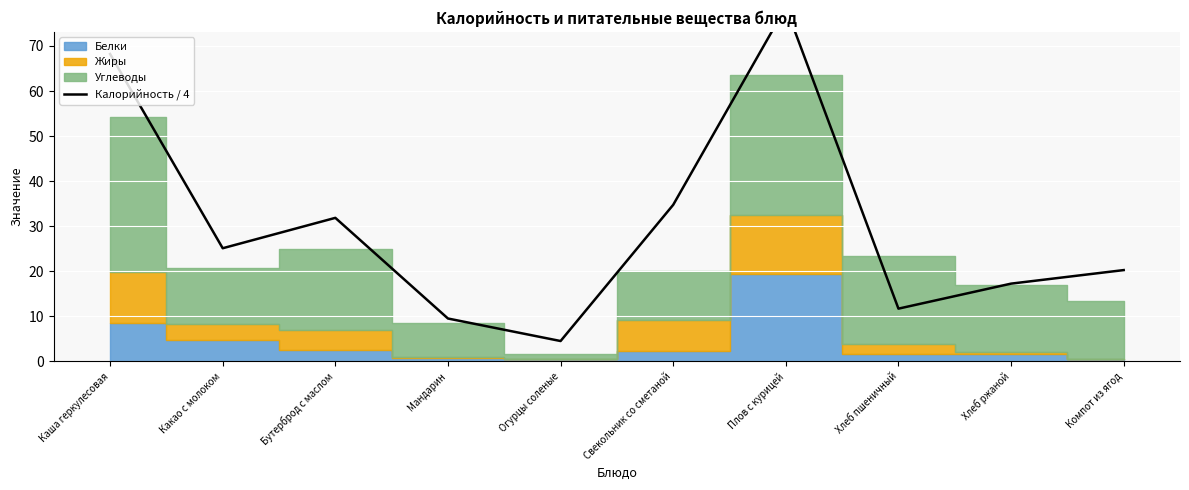

The value at Какао с молоком is 6.0. True or false?

False